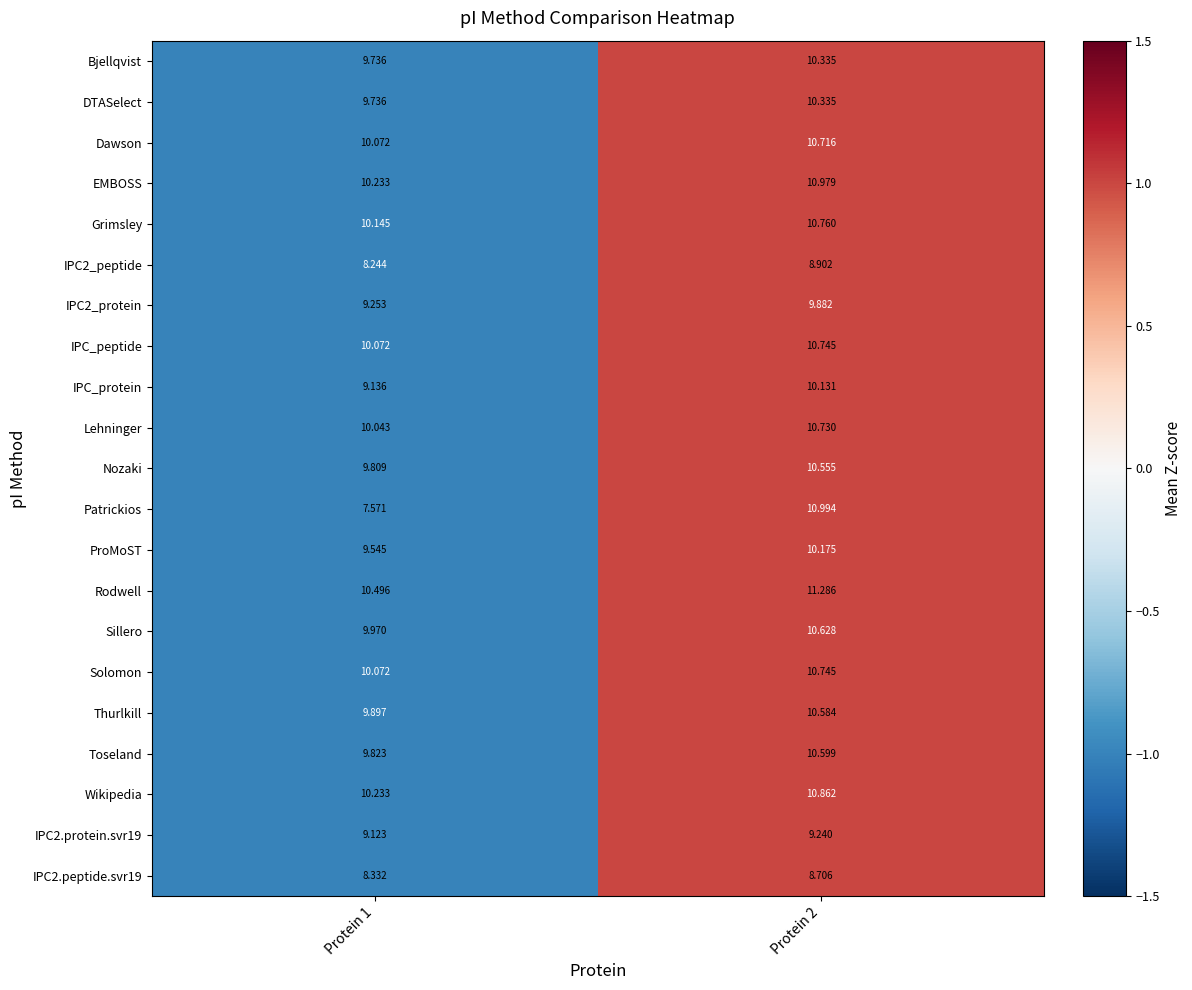

Which series has the largest total across all categories?

Rodwell